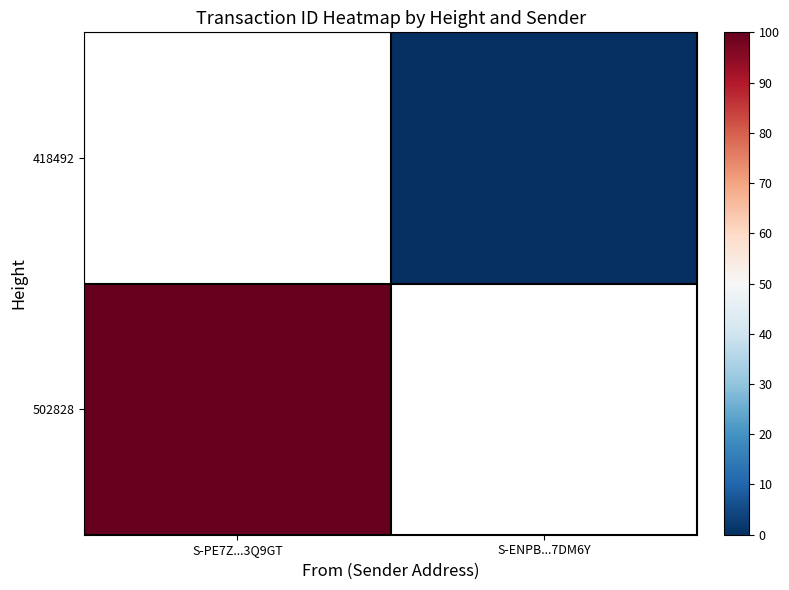

Rank the series by their maximum value, from lowest to highest.

418492, 502828